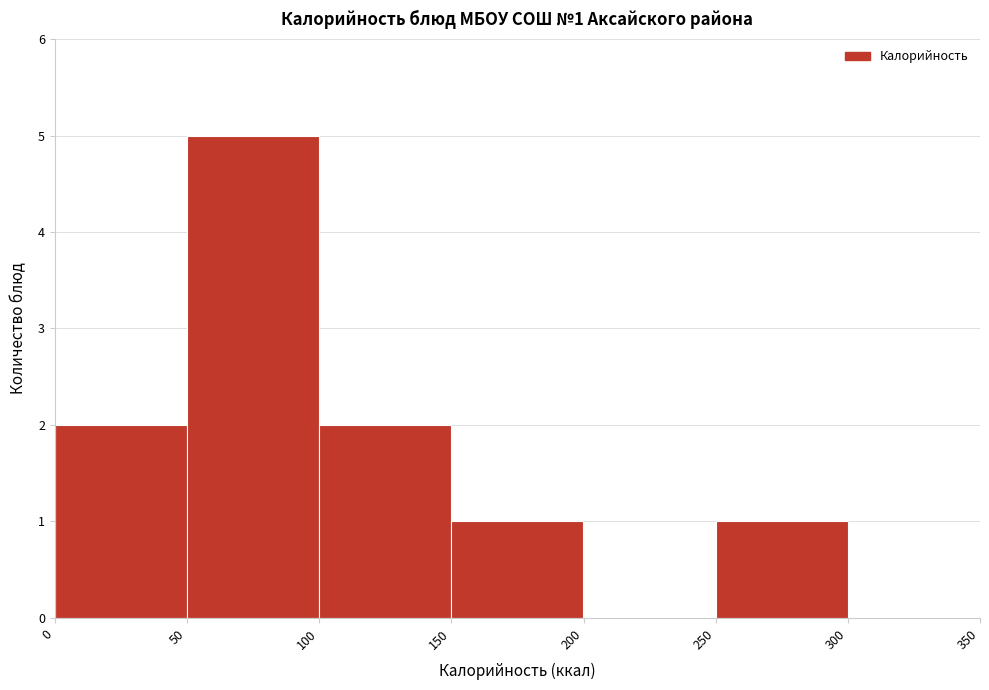

Which range on the x-axis has the tallest bar?

50 to 100